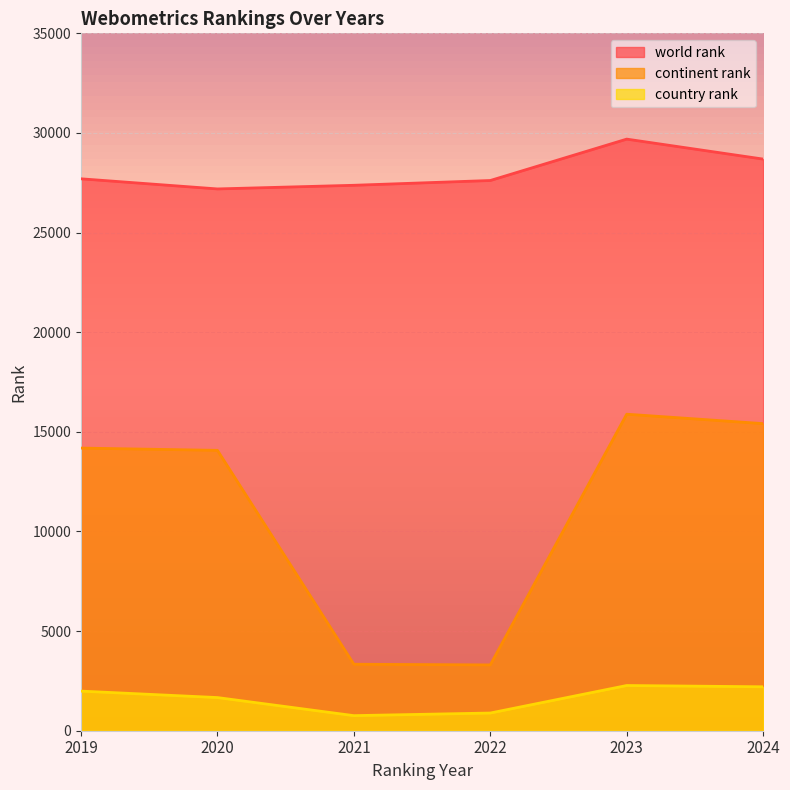

Reading right to left, list all the values displayed in this chart.

world rank: 28689	29691	27614	27374	27191	27699
continent rank: 15413	15885	3302	3337	14071	14185
country rank: 2205	2269	888	757	1664	1988